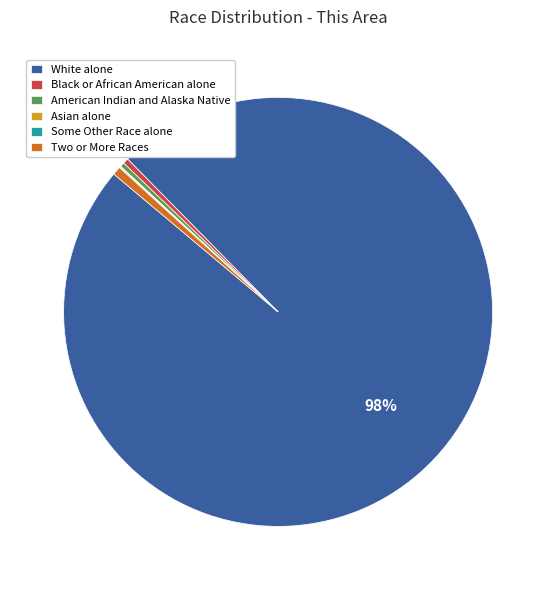

Is it true that Two or More Races is 1% of the pie?

True